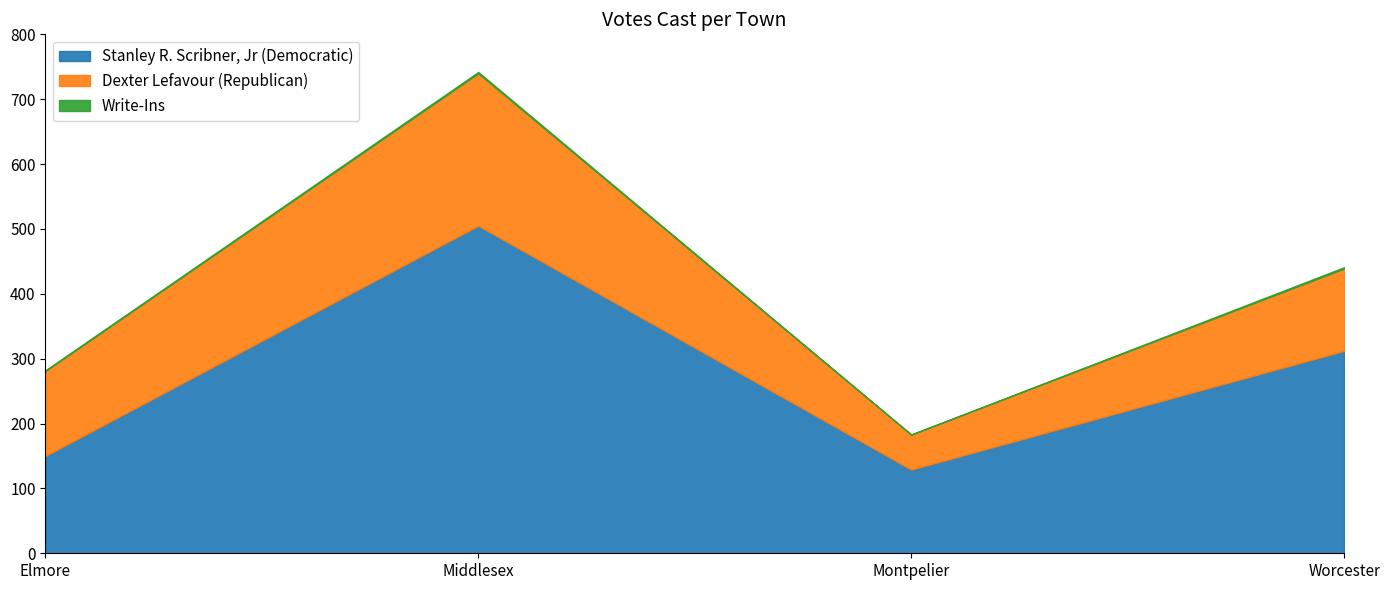

How many interior local peaks does the Dexter Lefavour (Republican) series have?

1